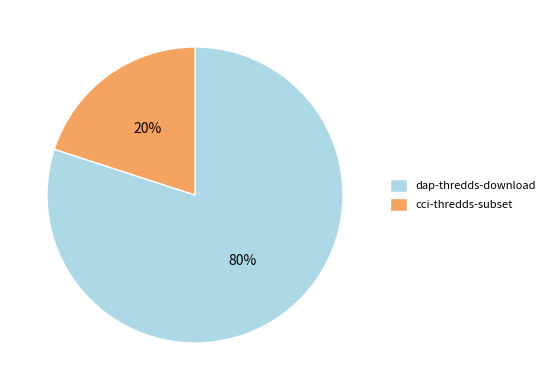

To the nearest percent, what is the combined percentage of dap-thredds-download and cci-thredds-subset?

100%